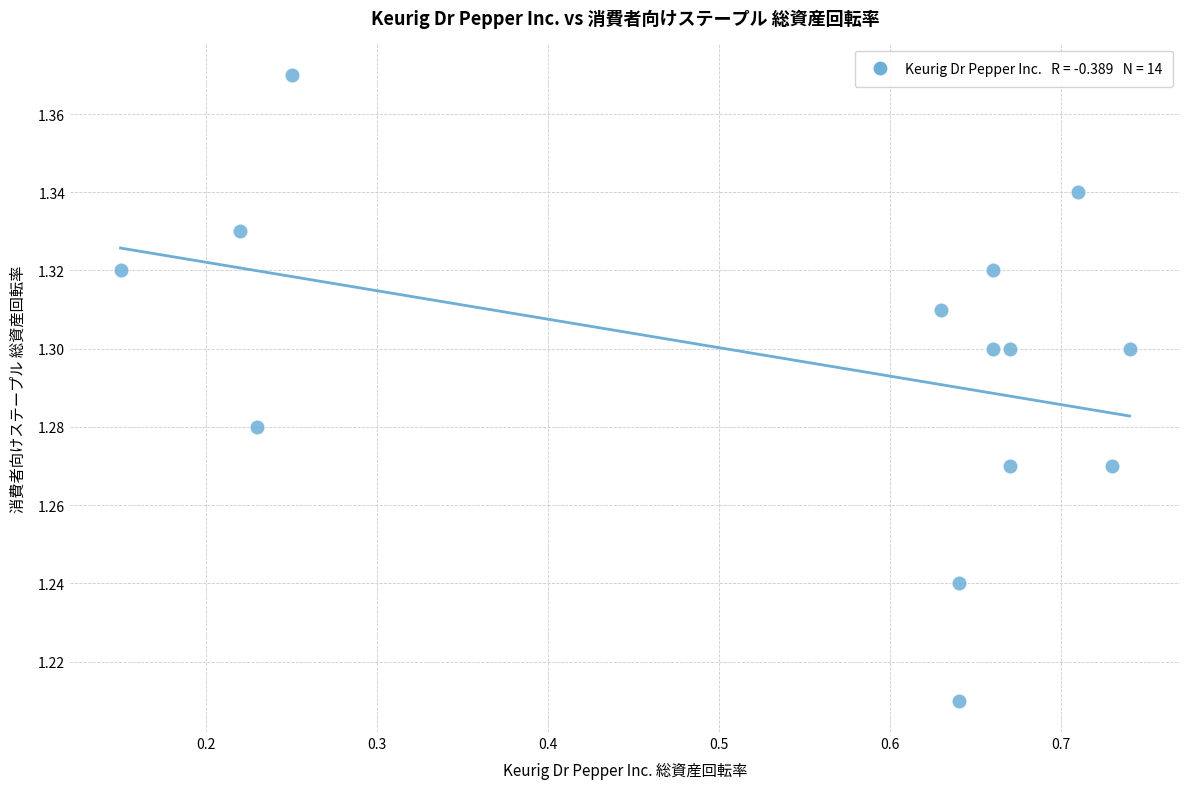

What is the range of X values (max minus min)?

0.6